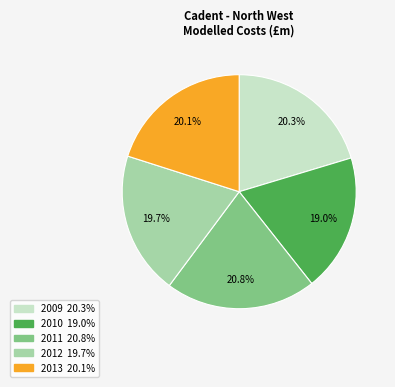

What is the smallest slice in the pie chart?

2010